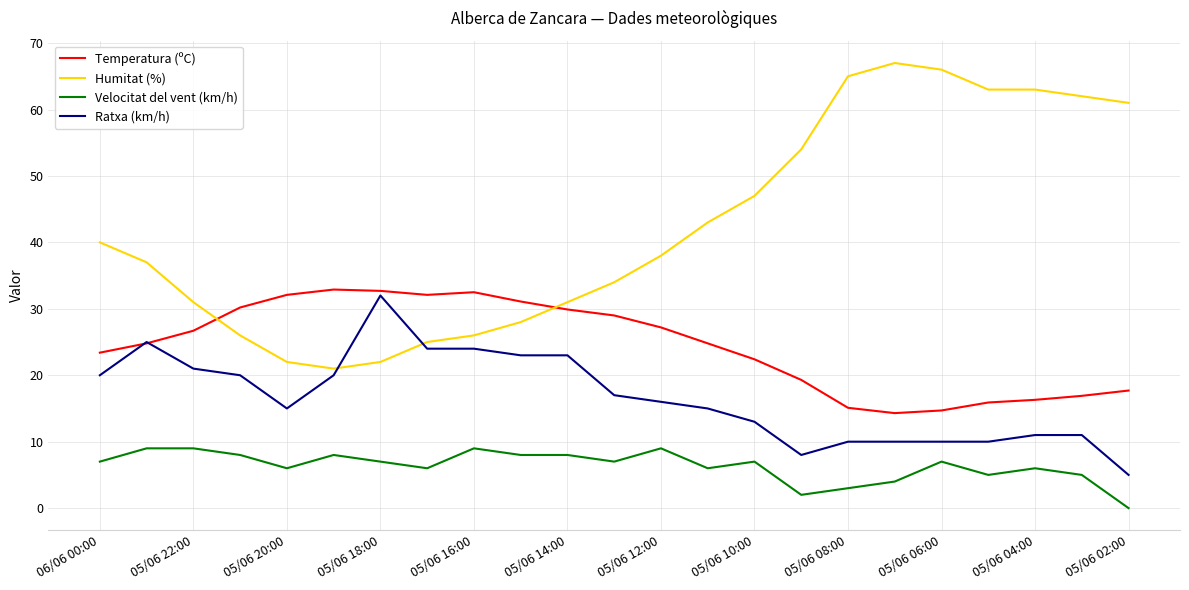

Which series ends up on top after the final intersection of Humitat (%) and Temperatura (ºC)?

Humitat (%)